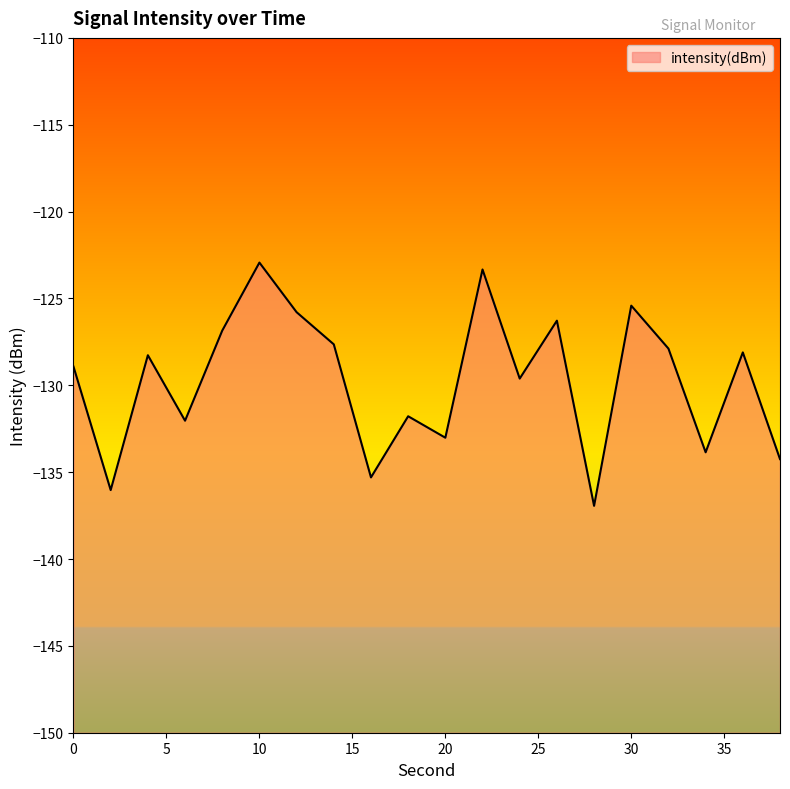

The chart shows a value of -125.8 at 12. True or false?

True